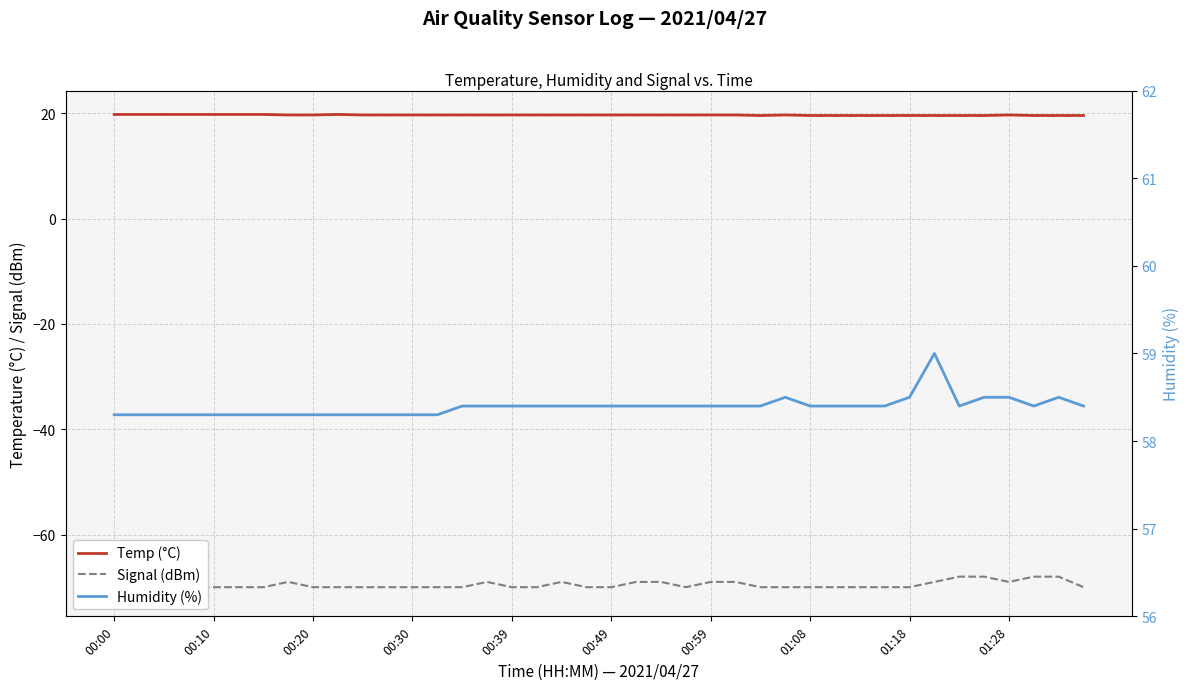

What value does the Signal (dBm) series have at 00:30?

-70.0